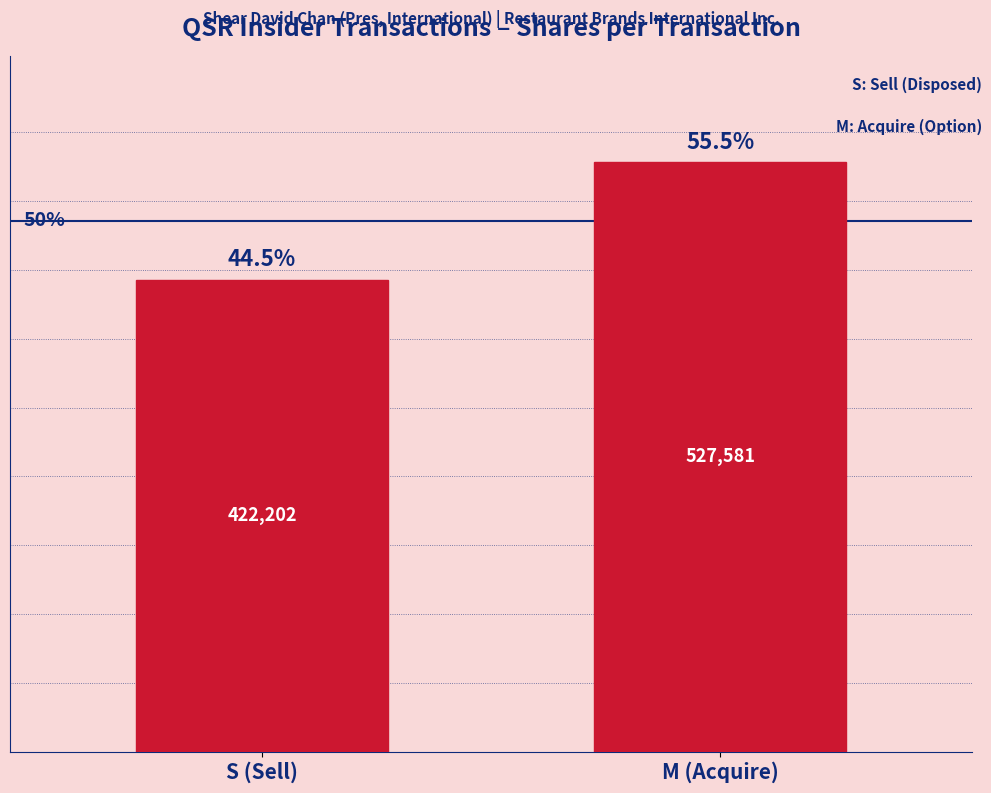

What is the label of the 1st bar from the right?

M (Acquire)